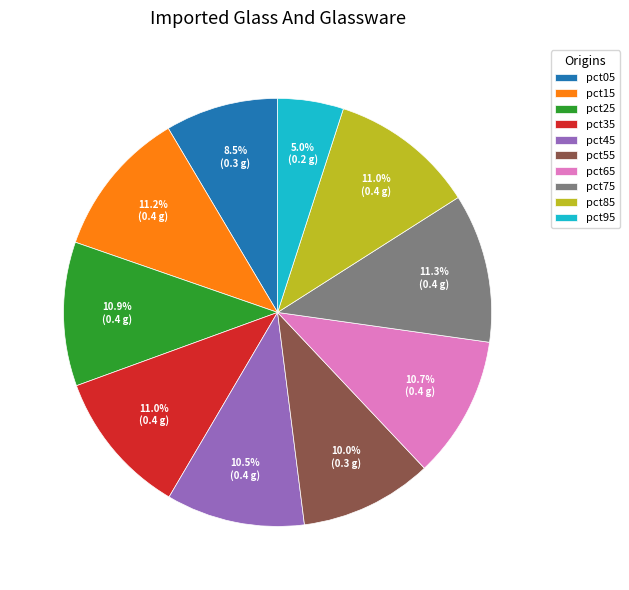

What is the smallest slice in the pie chart?

pct95